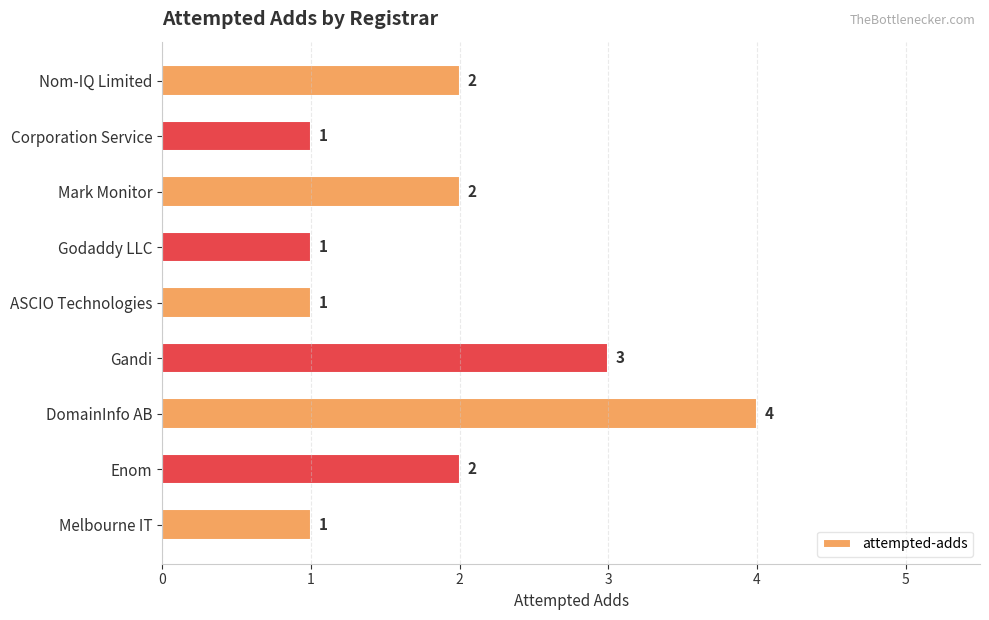

Count the values in the range 1 to 2.

7